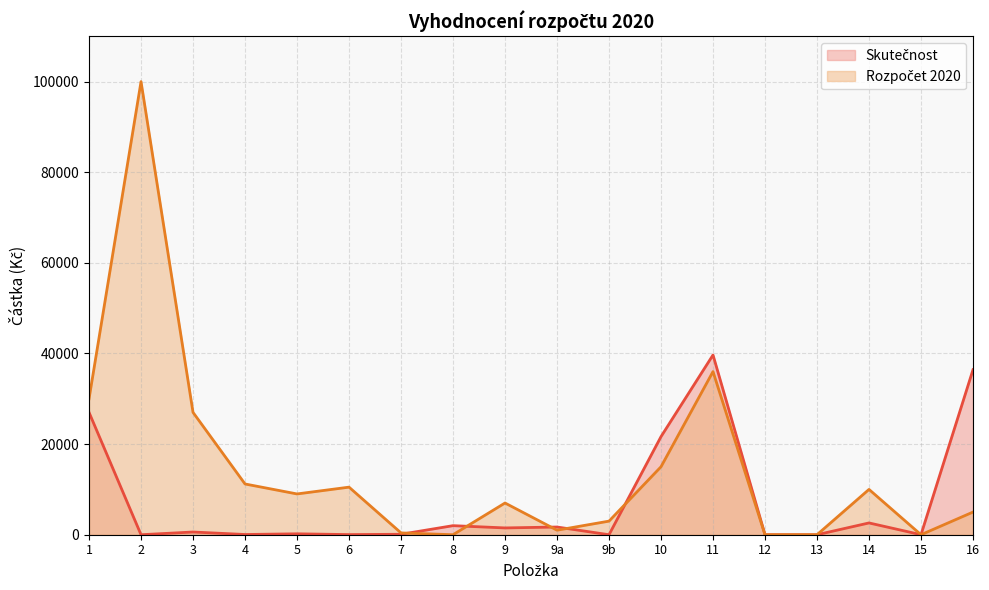

How many interior local valleys does the Rozpočet 2020 series have?

4